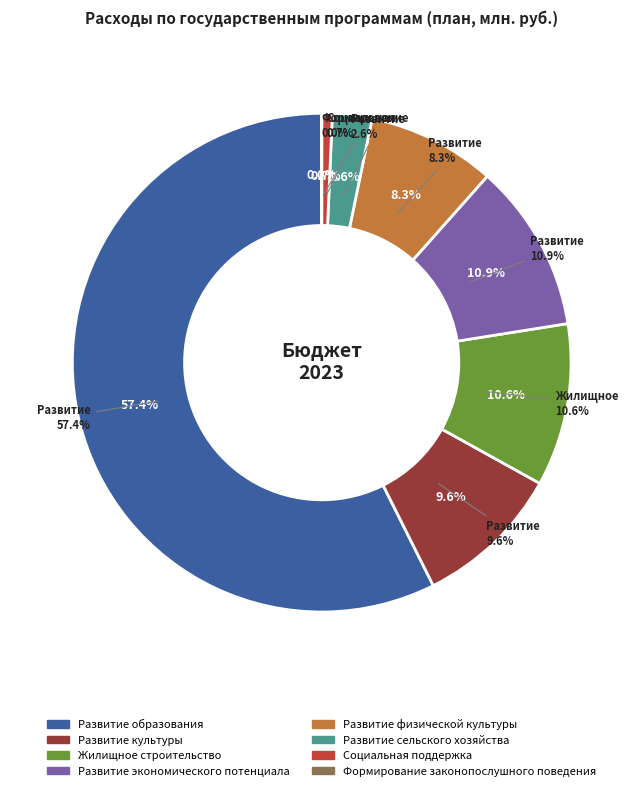

Combined, what portion of the pie is Жилищное строительство and Развитие сельского хозяйства?

13.1%